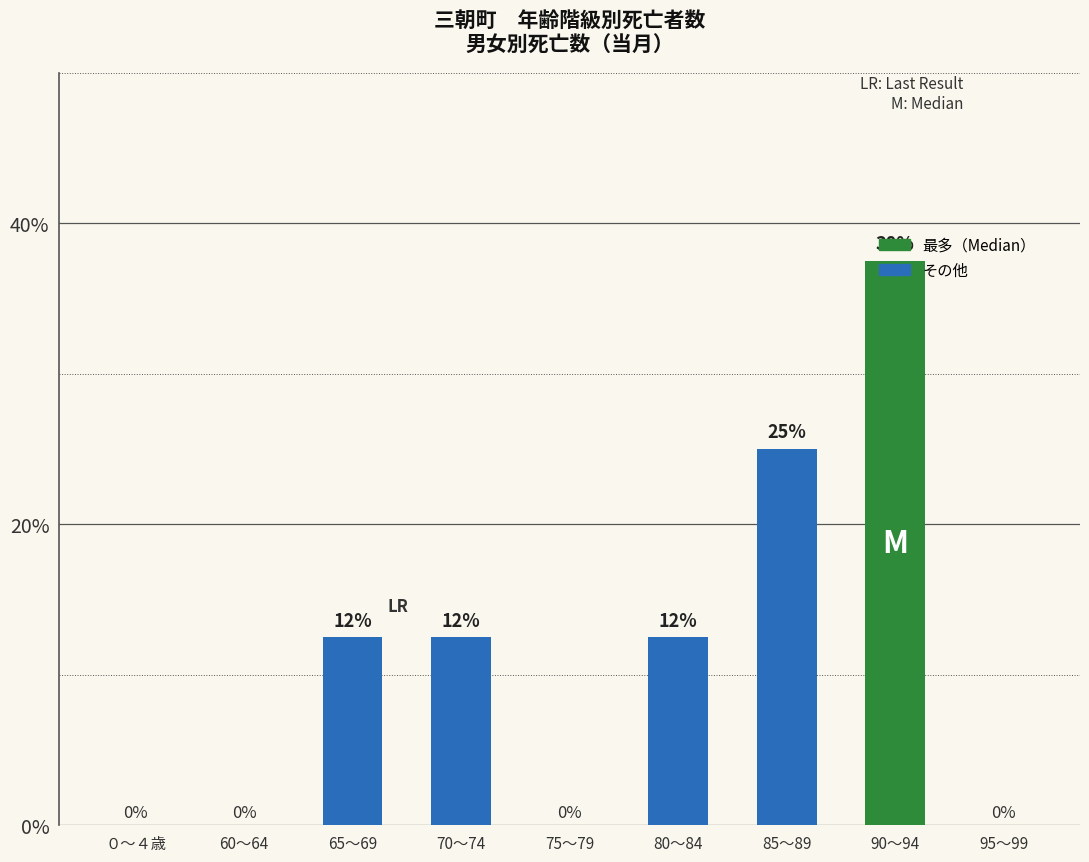

Which has a higher value, 95～99 or 65～69?

65～69